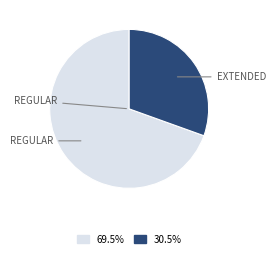

Is there any slice that represents more than half of the pie?

Yes